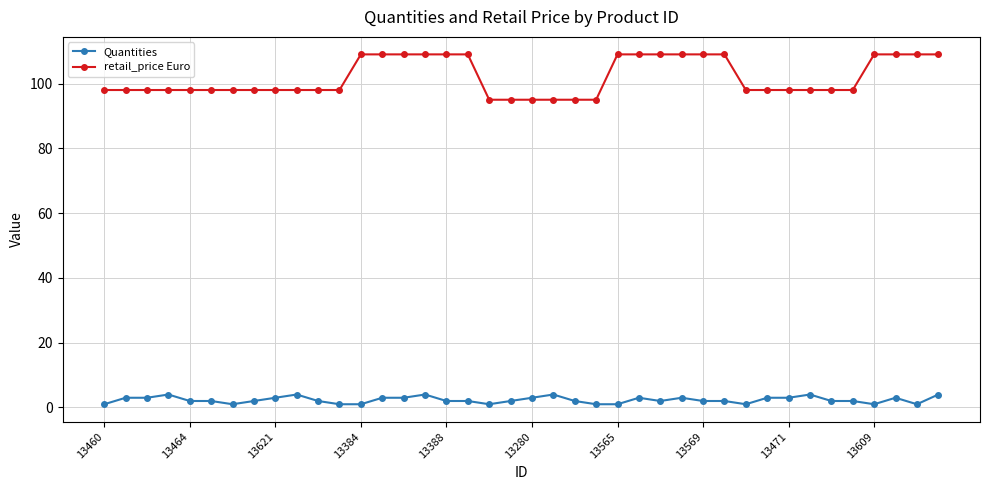

List the series in order of their peak value, lowest first.

Quantities, retail_price Euro